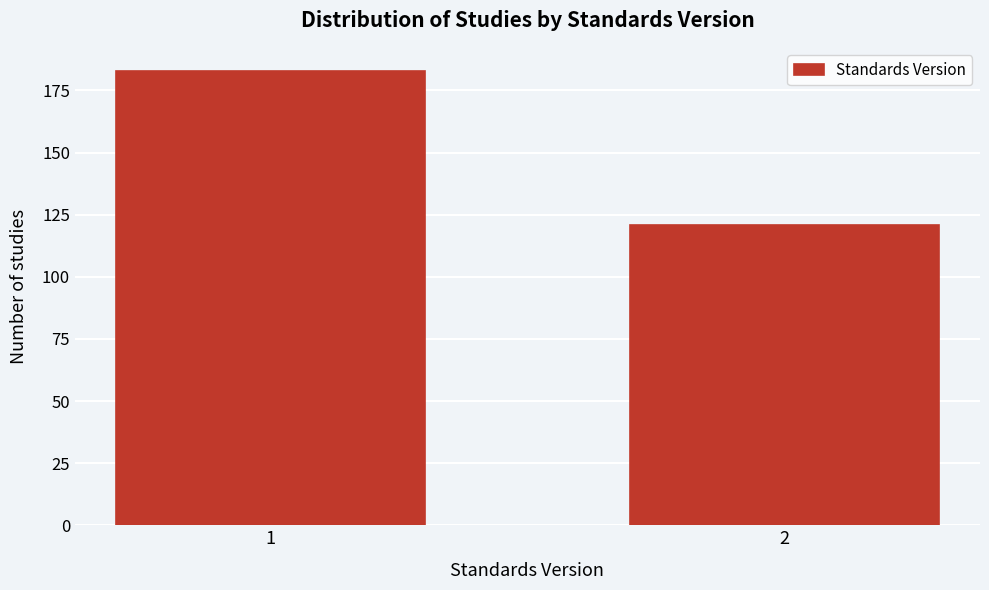

Reading right to left, extract all data points from this chart.

121	183